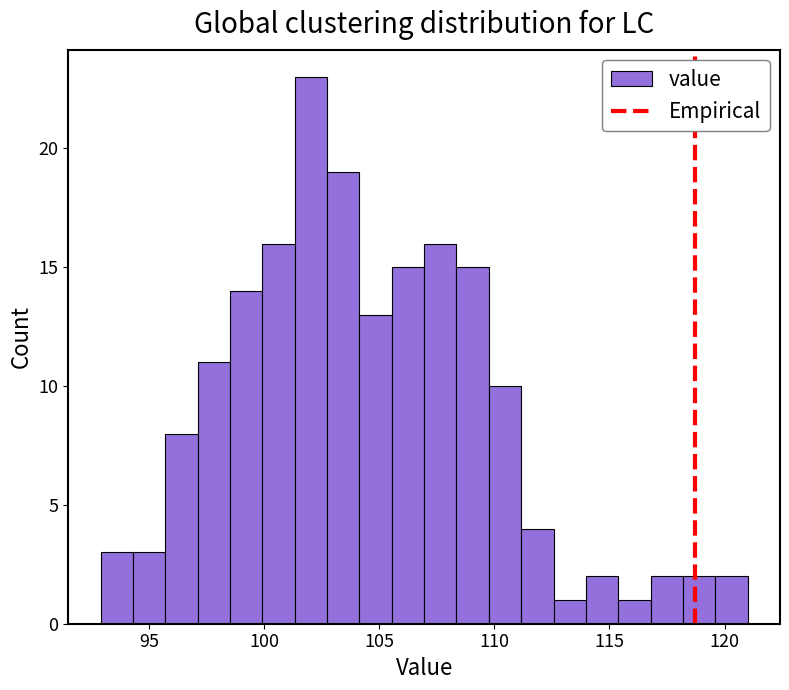

Read against the x-axis, roughly where is the centre of the tallest bar?

102.0